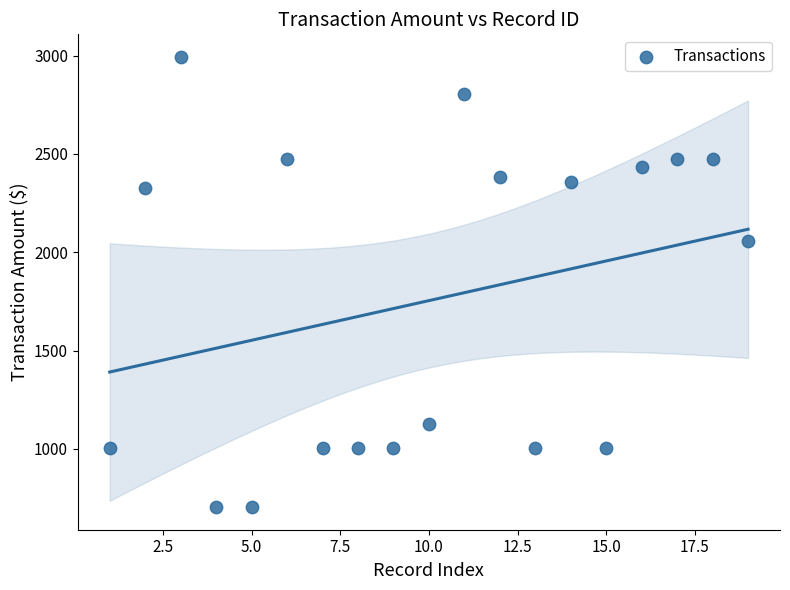

What is the range of Y values (max minus min)?

2291